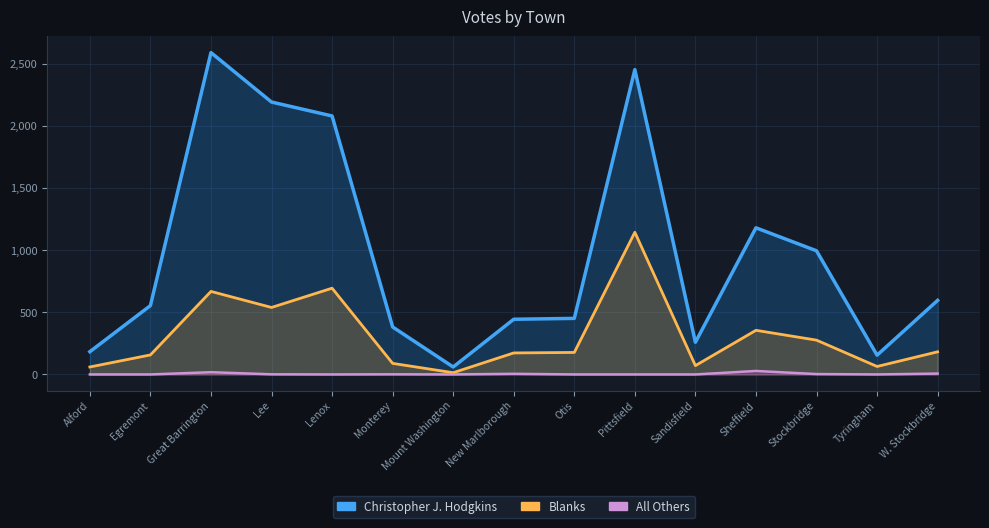

How many values in the Christopher J. Hodgkins series exceed 554?

7